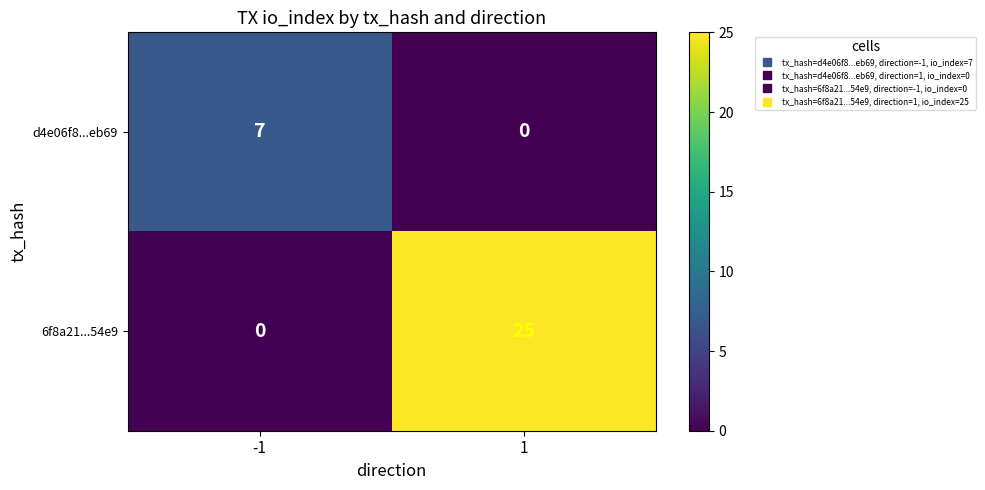

What is the difference between the maximum and minimum values in the d4e06f8...eb69 series?

7